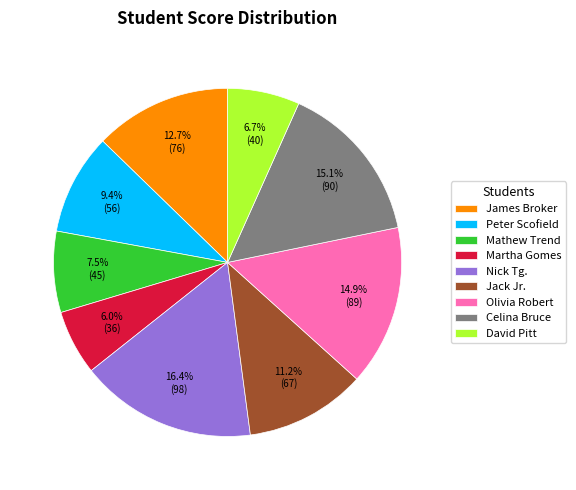

The Jack Jr. slice represents 20% of the pie. True or false?

False